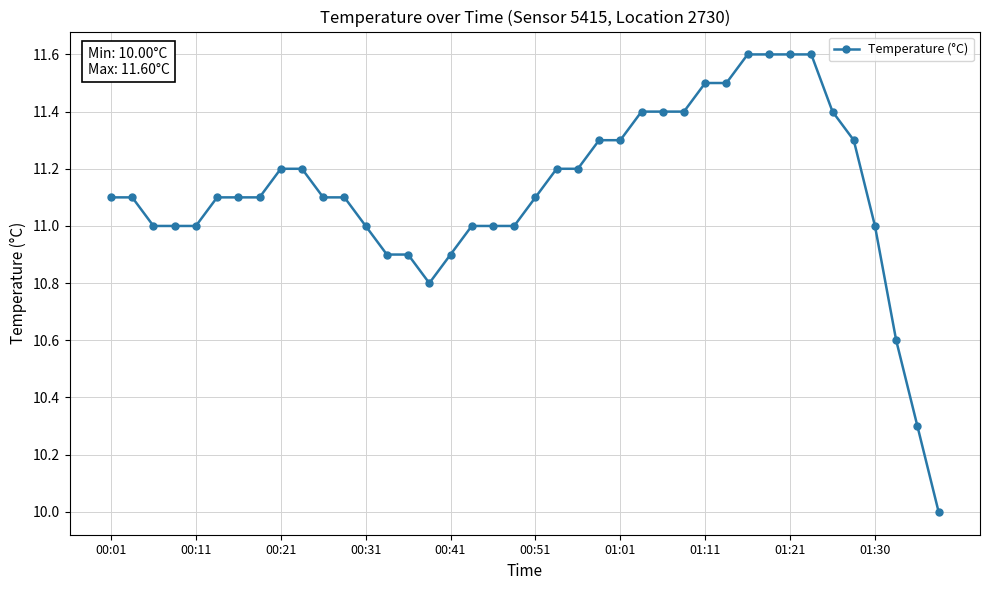

What is the greatest value displayed?

11.6